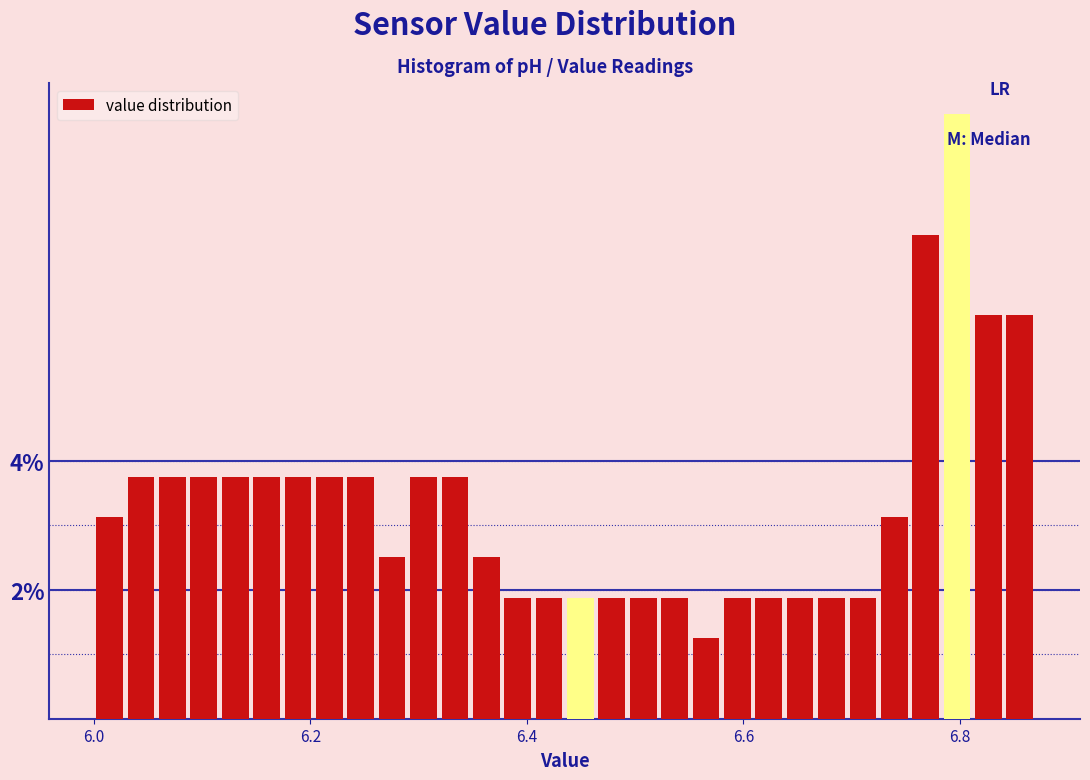

Around what value on the x-axis is the tallest bar? Give the approximate position of its centre, as read against the axis.

6.80